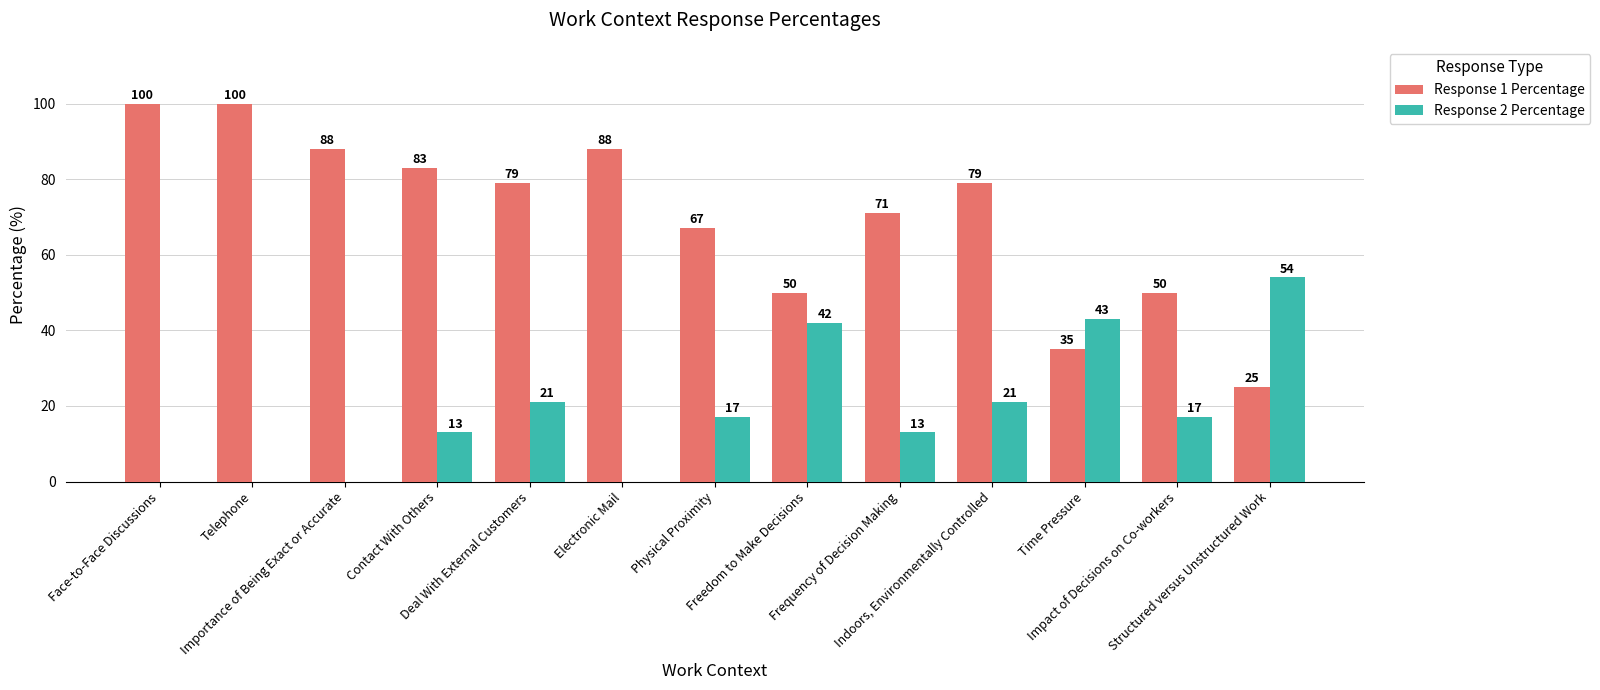

True or false: Response 1 Percentage has a value of 34 at Telephone.

False